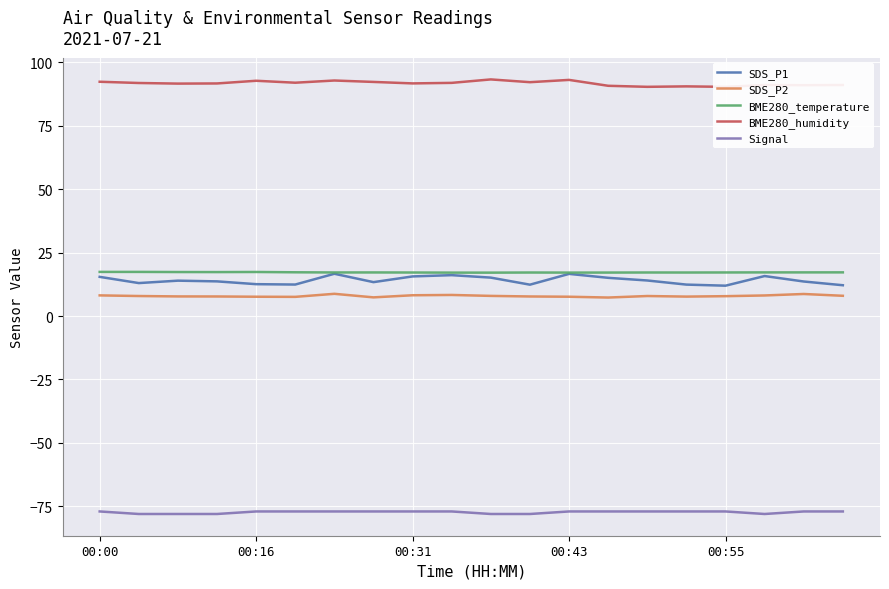

Which series has the largest range (max minus min)?

SDS_P1